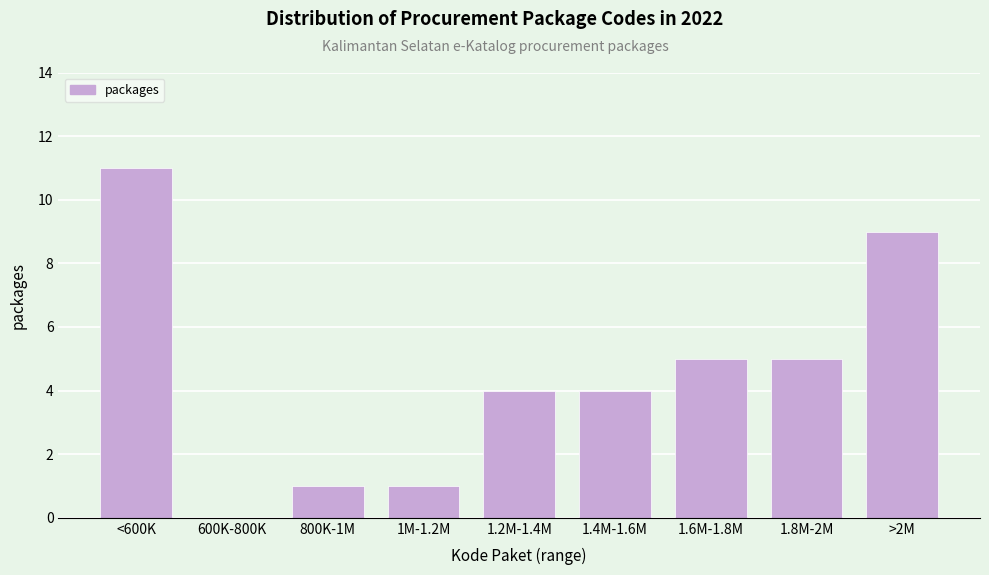

Reading left to right, list all the values displayed in this chart.

<600K=11	600K-800K=0	800K-1M=1	1M-1.2M=1	1.2M-1.4M=4	1.4M-1.6M=4	1.6M-1.8M=5	1.8M-2M=5	>2M=9